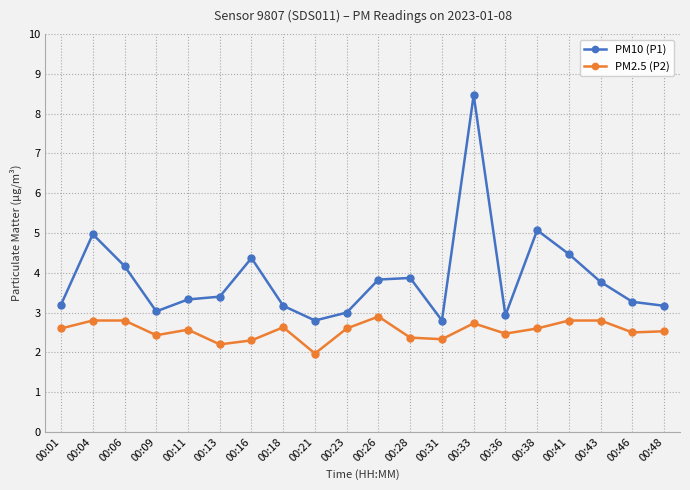

Reading right to left, transcribe all the data shown in this chart.

PM10 (P1): 00:48=3.2	00:46=3.3	00:43=3.8	00:41=4.5	00:38=5.1	00:36=2.9	00:33=8.5	00:31=2.8	00:28=3.9	00:26=3.8	00:23=3.0	00:21=2.8	00:18=3.2	00:16=4.4	00:13=3.4	00:11=3.3	00:09=3.0	00:06=4.2	00:04=5.0	00:01=3.2
PM2.5 (P2): 00:48=2.5	00:46=2.5	00:43=2.8	00:41=2.8	00:38=2.6	00:36=2.5	00:33=2.7	00:31=2.3	00:28=2.4	00:26=2.9	00:23=2.6	00:21=2.0	00:18=2.6	00:16=2.3	00:13=2.2	00:11=2.6	00:09=2.4	00:06=2.8	00:04=2.8	00:01=2.6